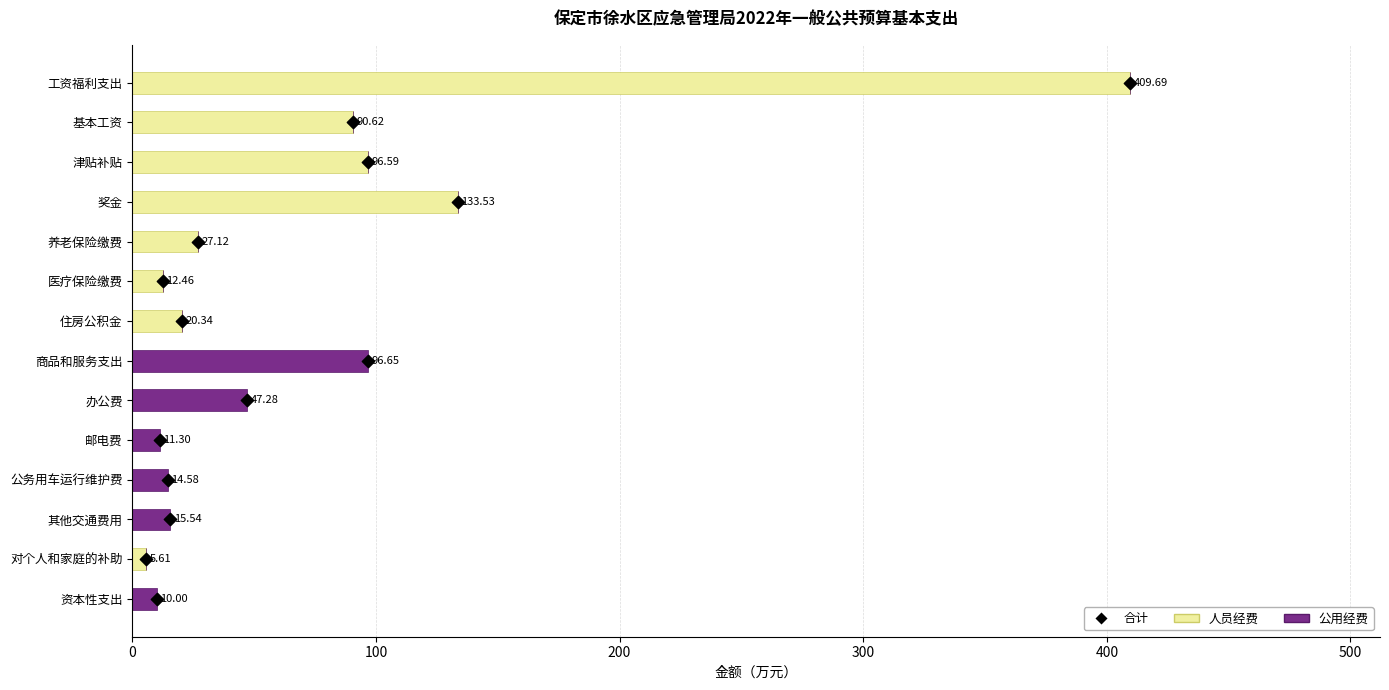

At how many categories does at least one series exceed 90?

5